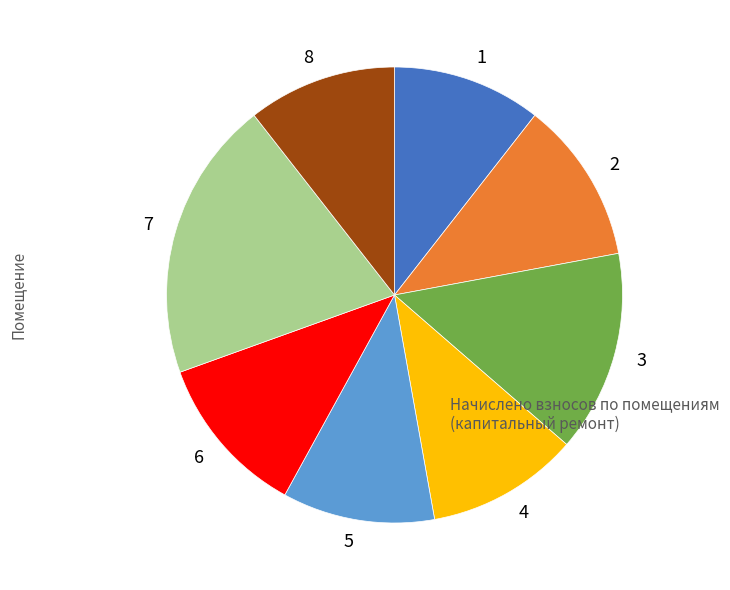

Which has a higher value, 2 or 5?

2